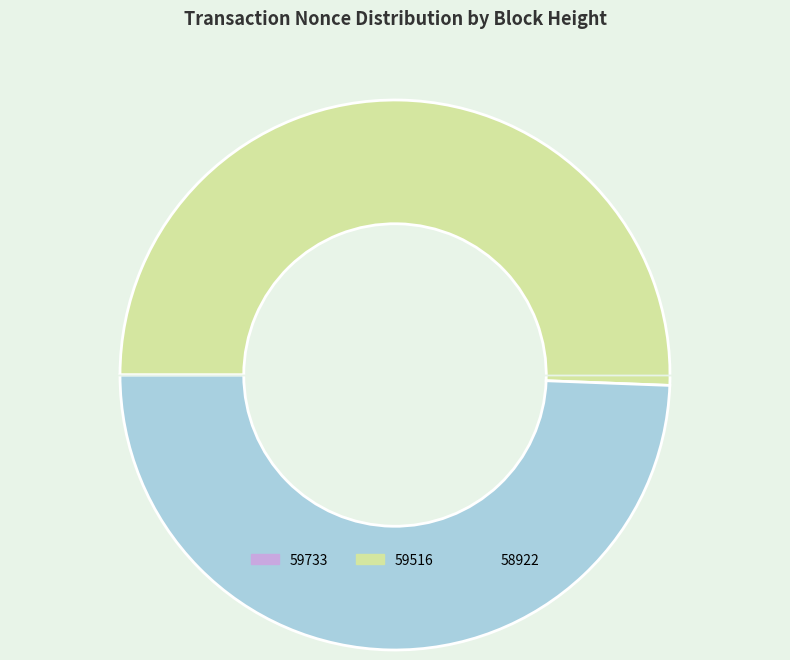

Combined, do 59516 and 58922 account for over 50%?

Yes